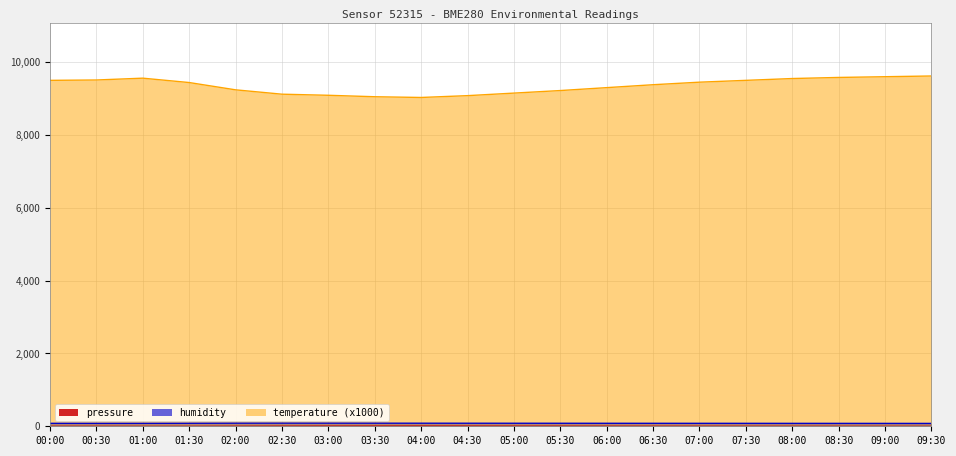

What position from the left is 00:30?

2